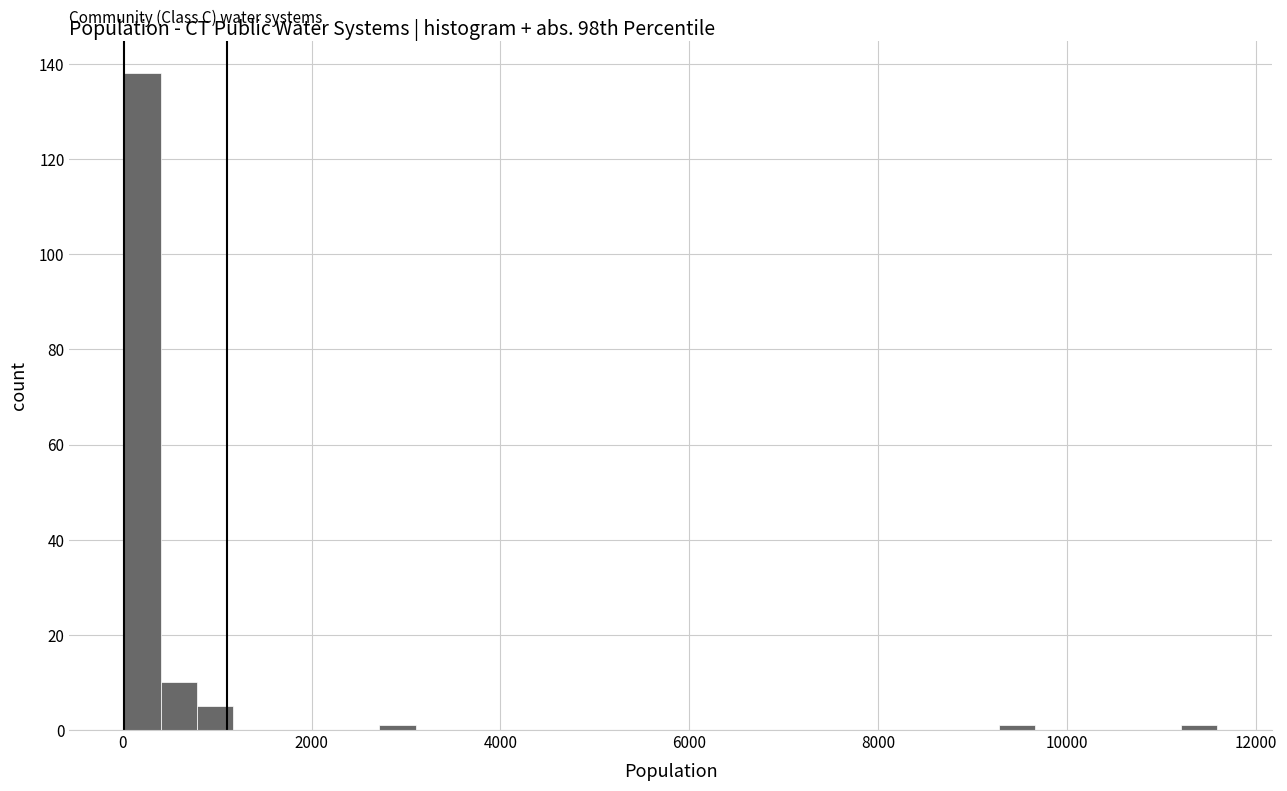

Around what value on the x-axis is the tallest bar? Give the approximate position of its centre, as read against the axis.

200